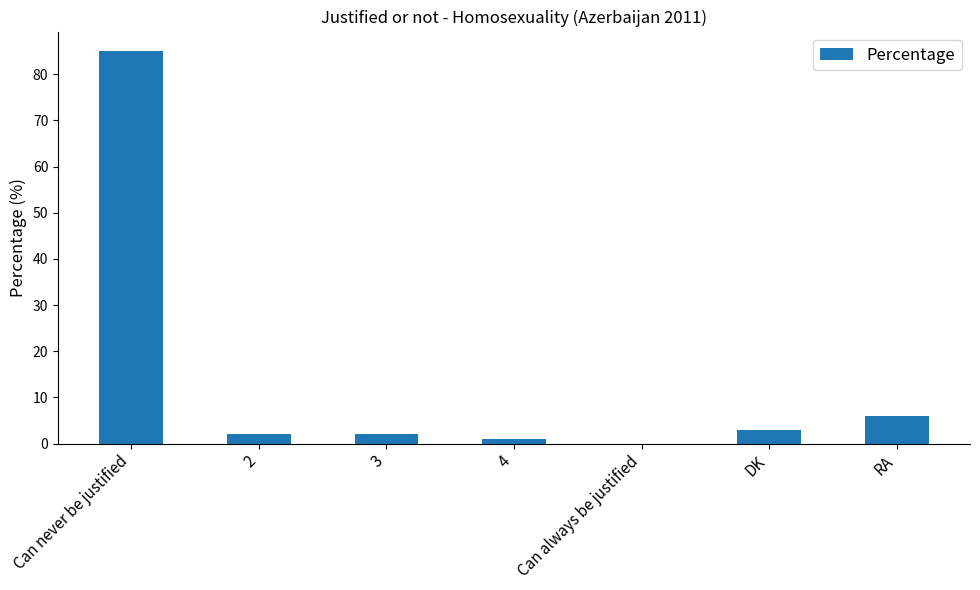

What is the sum of all values?

99